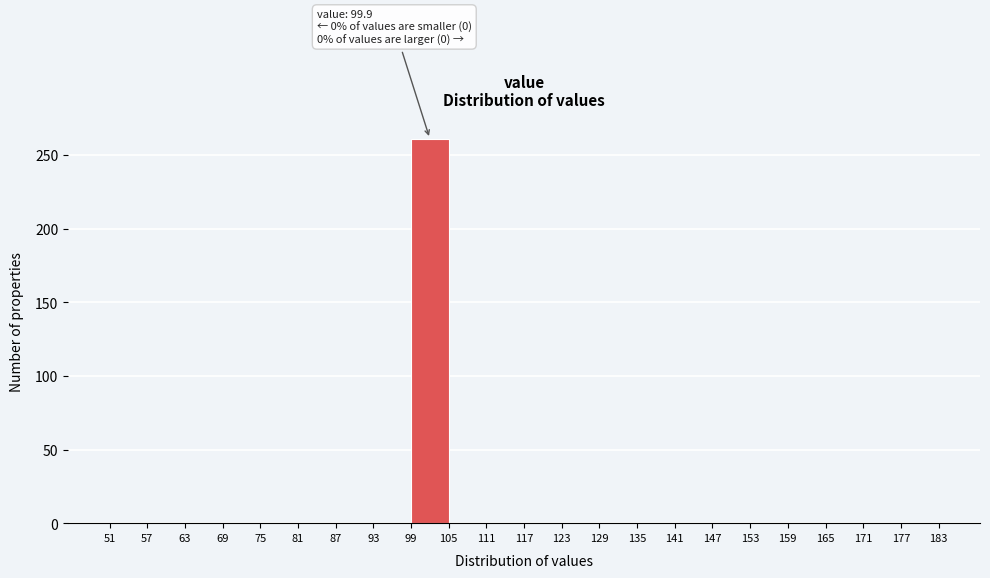

Over which range of the x-axis is the bar tallest?

99 to 105